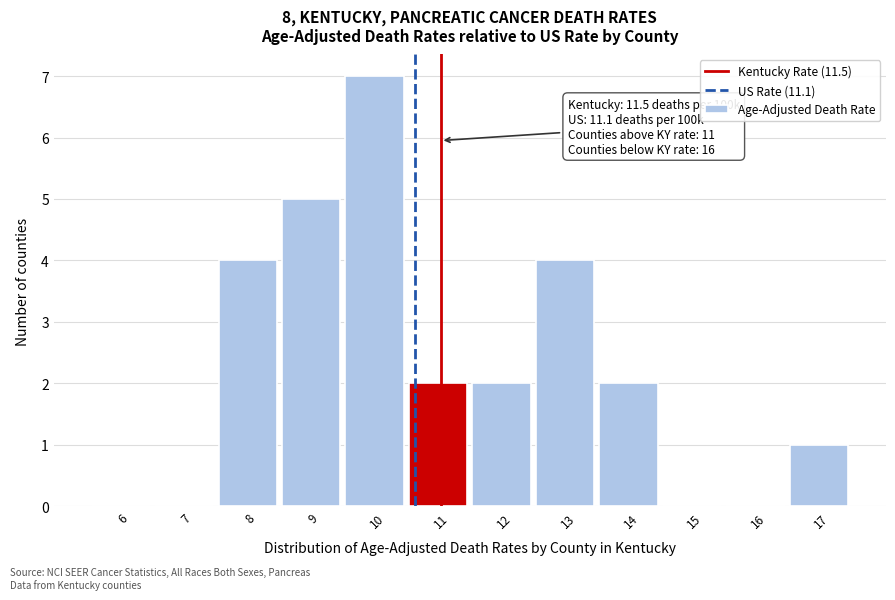

Reading left to right, list all the values displayed in this chart.

6=0	7=0	8=4	9=5	10=7	11=2	12=2	13=4	14=2	15=0	16=0	17=1